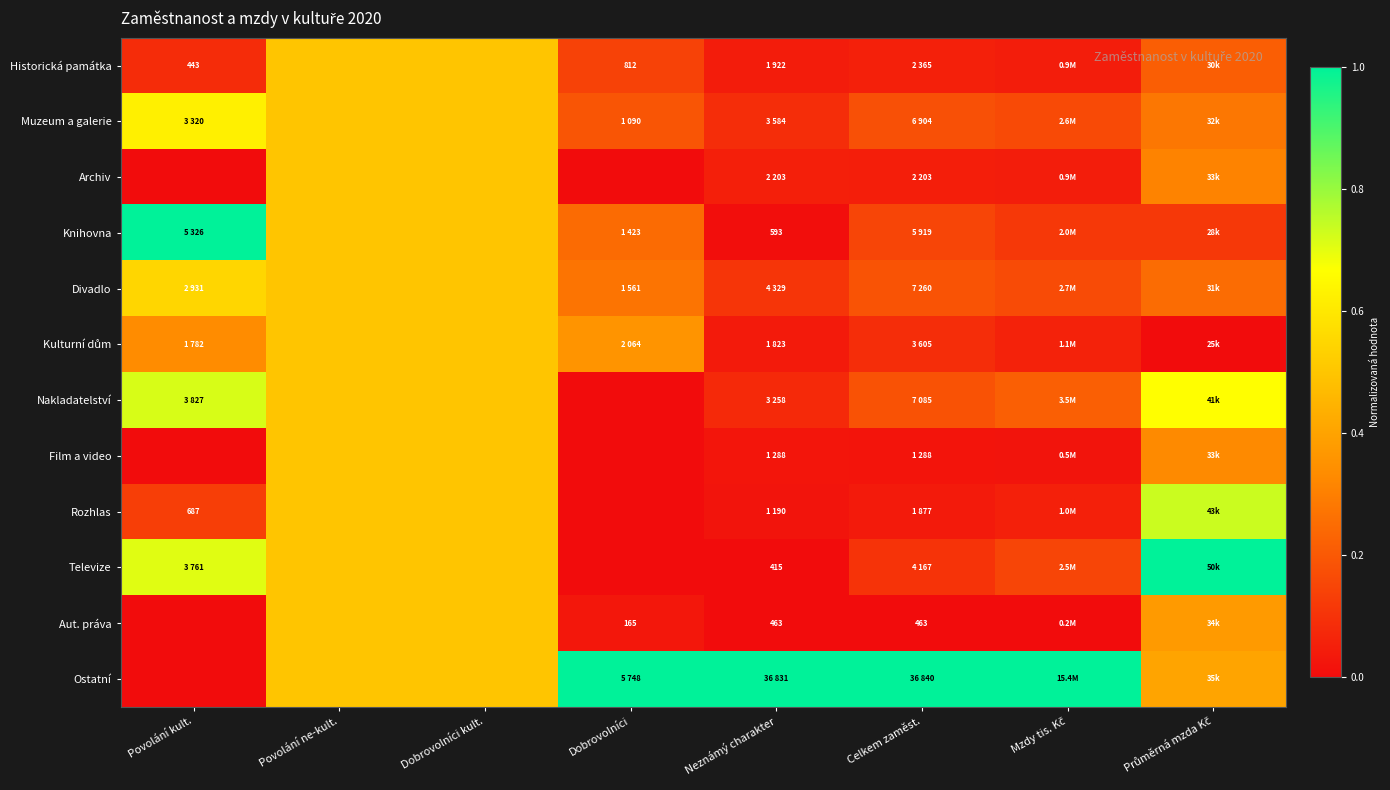

The Aut. práva series shows 0.4 at Průměrná mzda Kč. True or false?

True